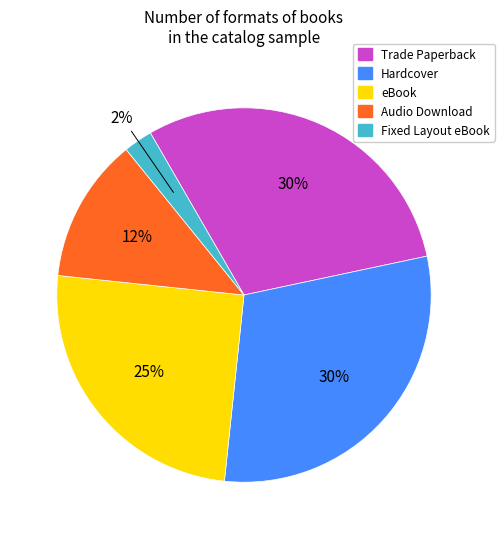

Which slice is the smallest?

Fixed Layout eBook